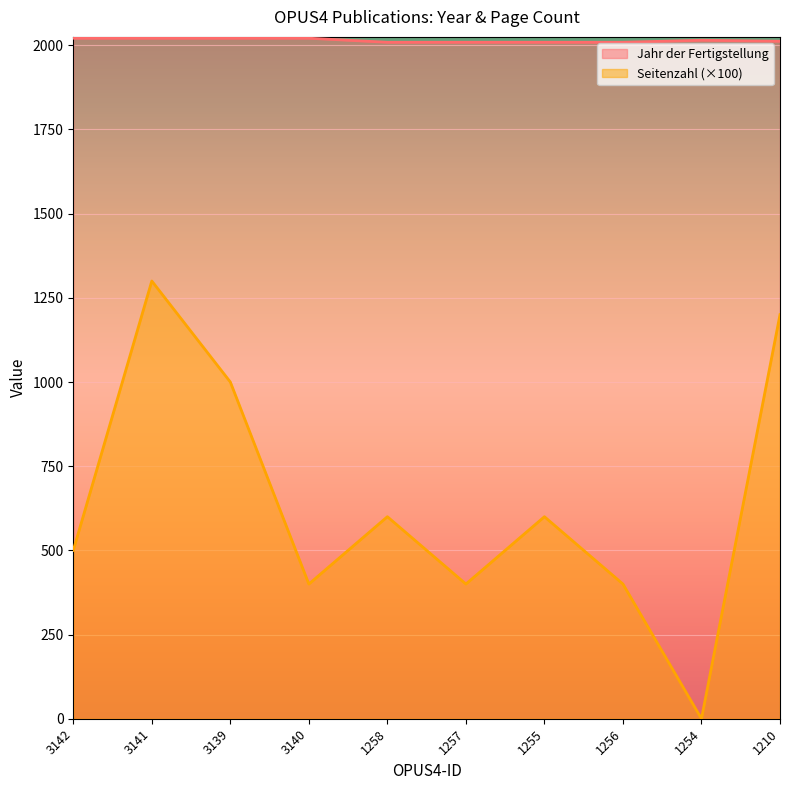

Where is Jahr der Fertigstellung nearest to the value 2015?

1254